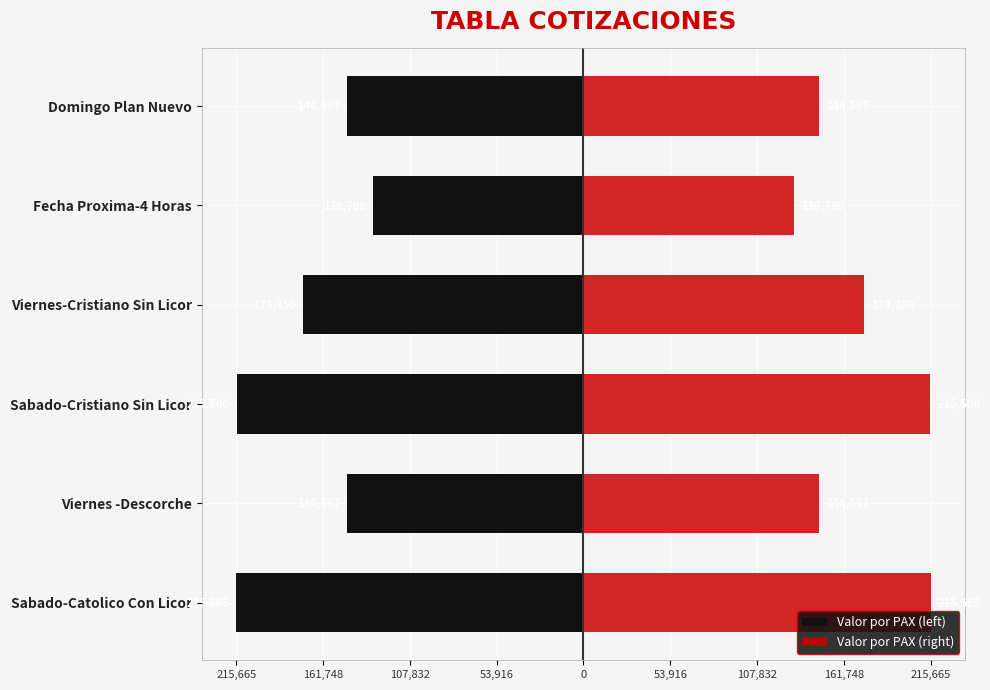

What is the value of the Valor por PAX (left) bar at the 1st from the left?

-215665